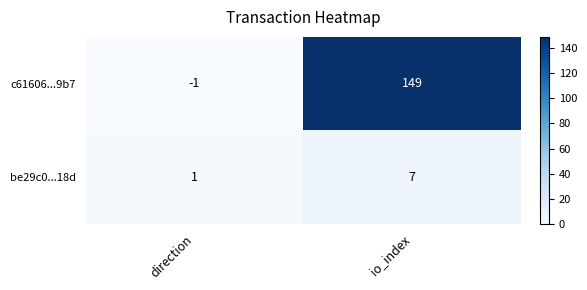

What is the difference between the maximum and minimum values in the c61606...9b7 series?

150